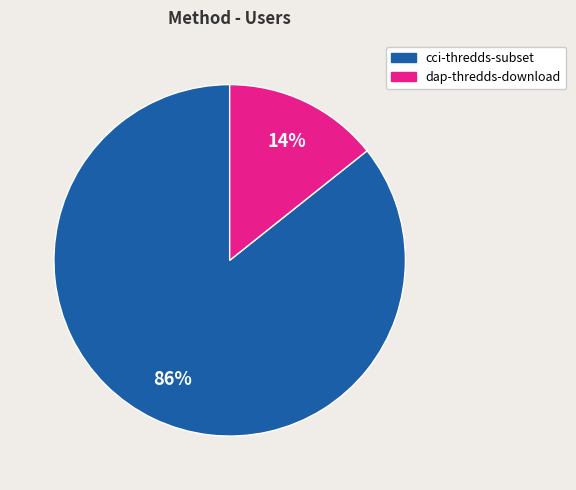

Is there any slice that represents more than half of the pie?

Yes